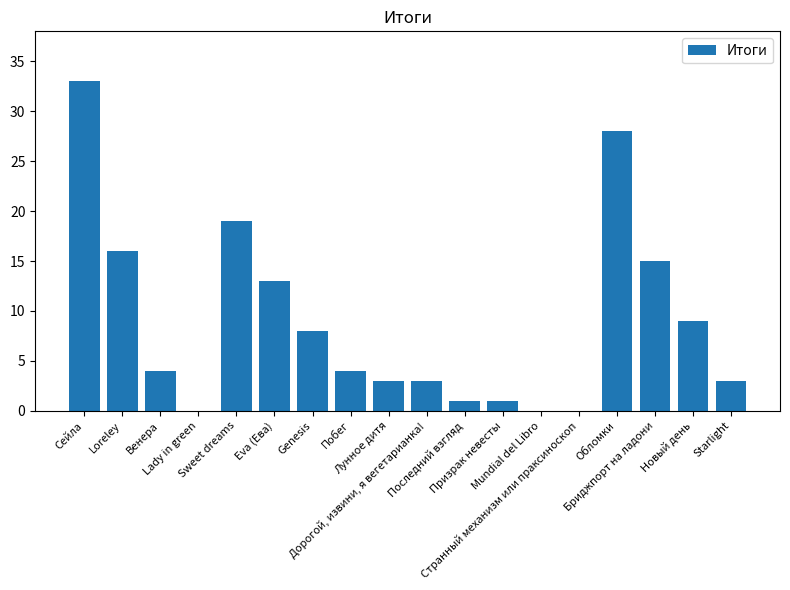

What is the sum of all values?

160